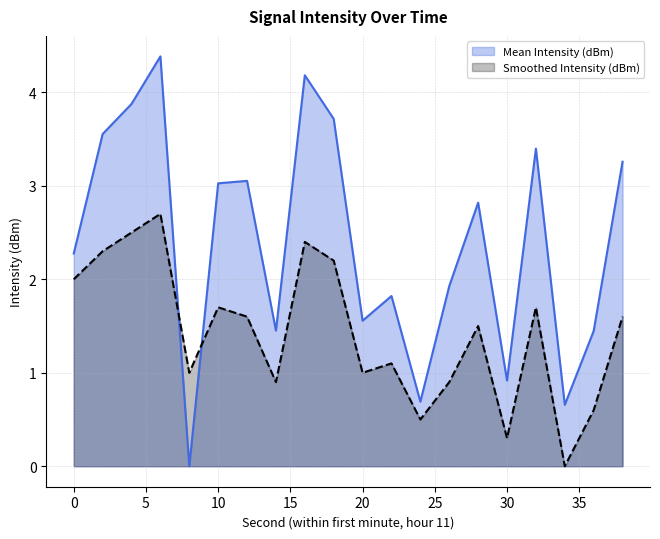

Rank the series by their average value, from lowest to highest.

Smoothed Intensity (dBm) (line), Mean Intensity (dBm) (line)